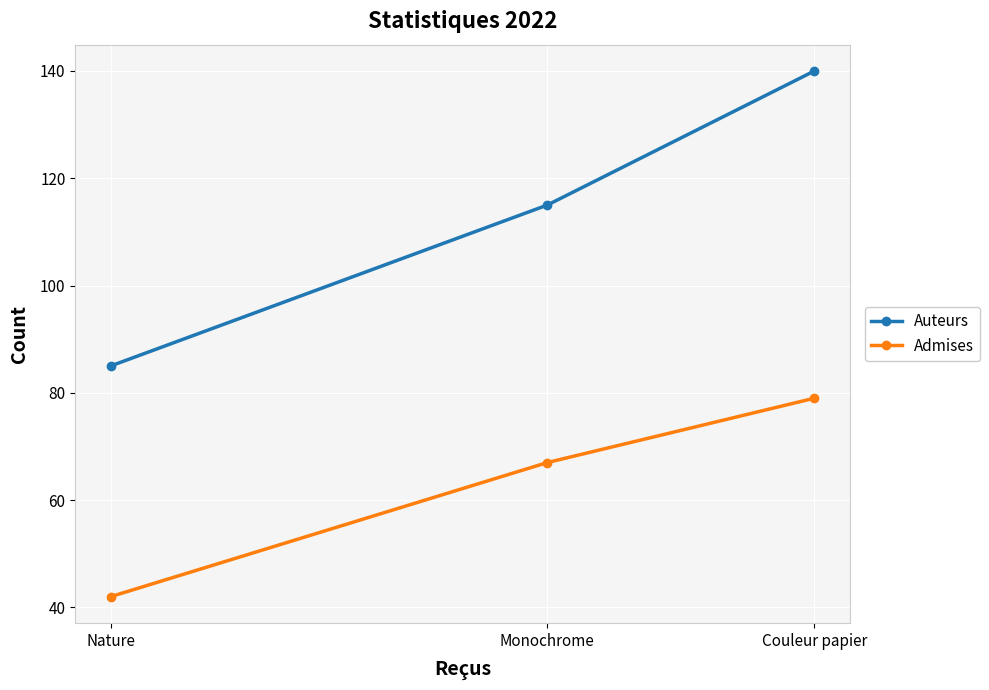

How many lines are shown in the chart?

2